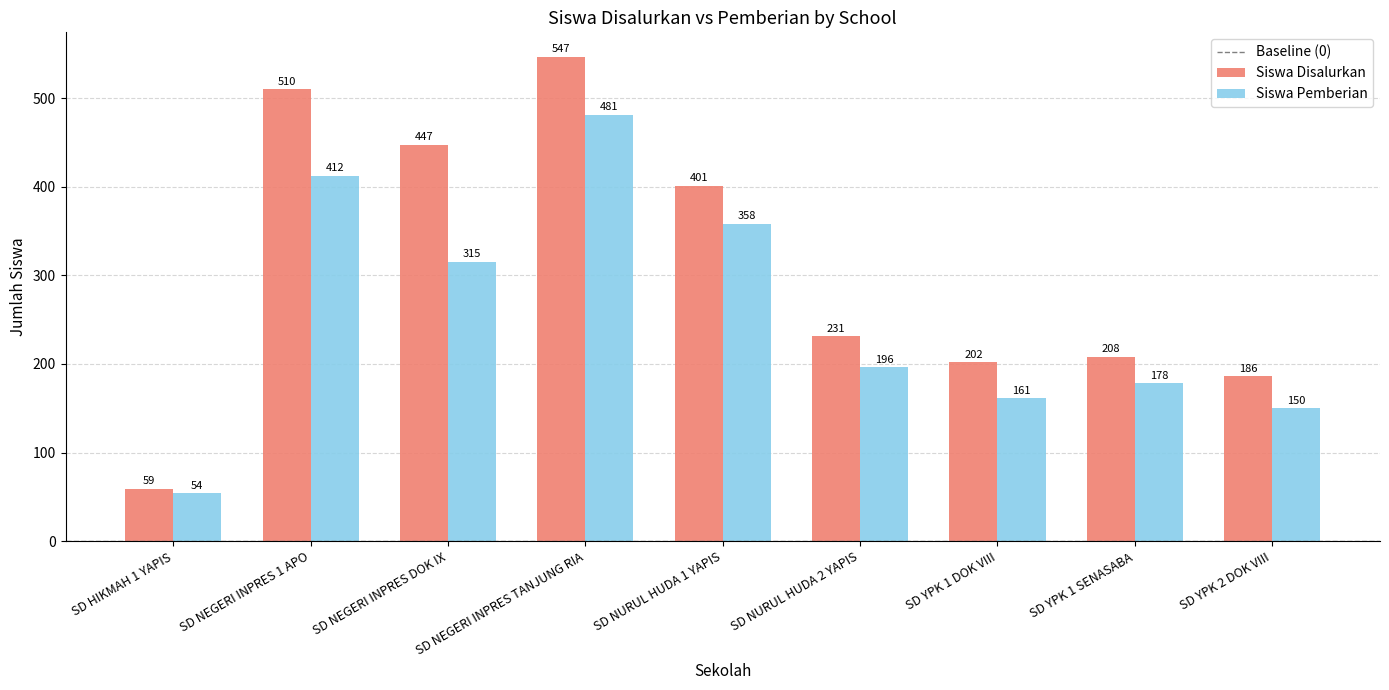

At which label is Siswa Disalurkan closest to 303?

SD NURUL HUDA 2 YAPIS